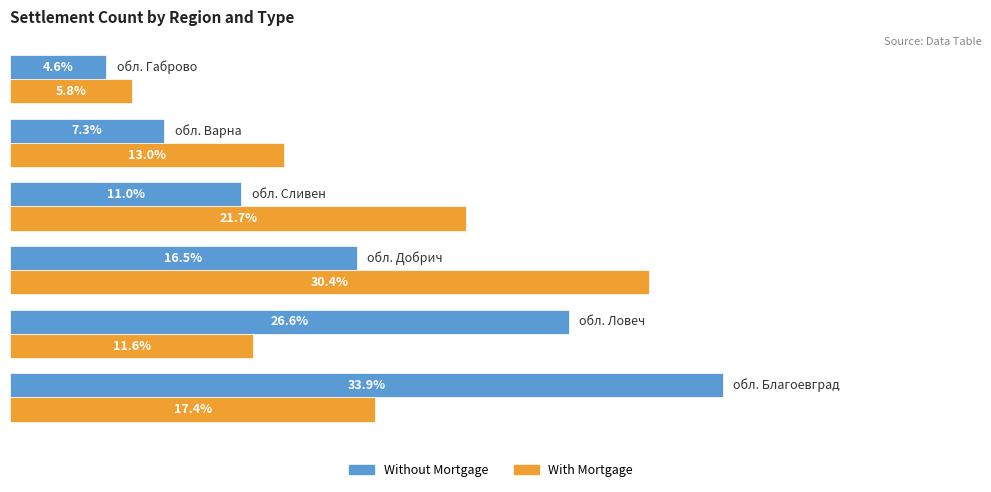

Which series has the largest range (max minus min)?

Without Mortgage